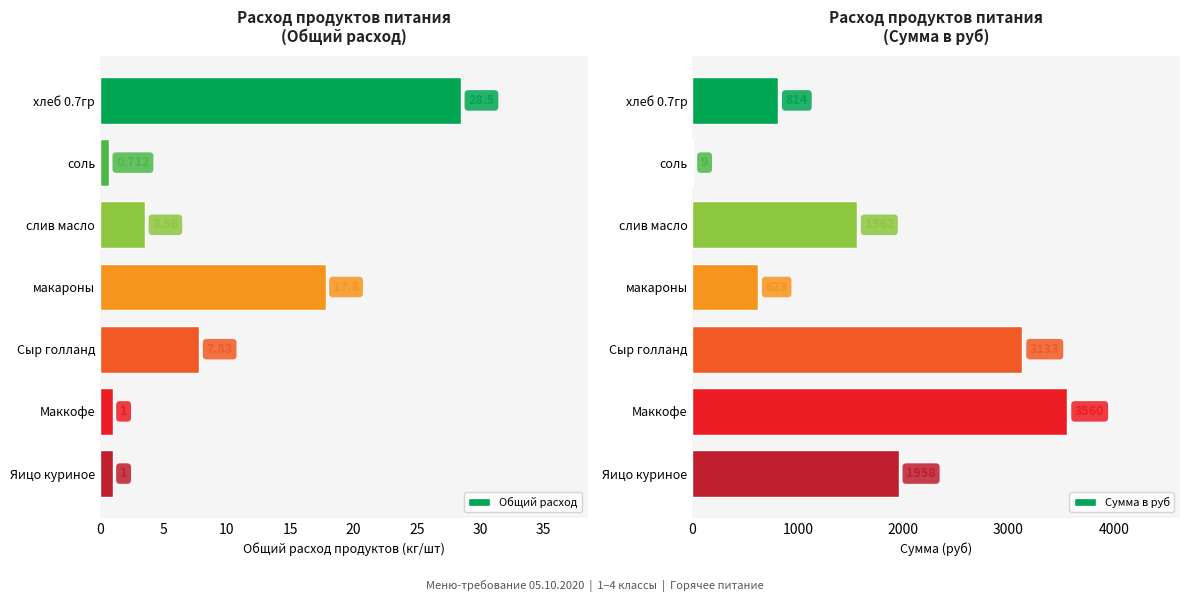

What is the difference between the second highest and minimum values in the Сумма в руб series?

3124.3